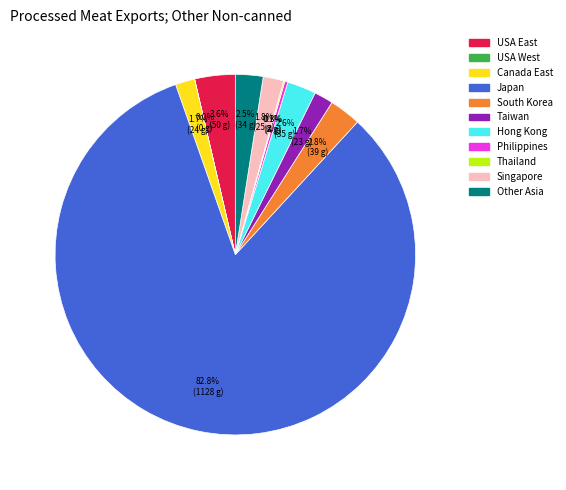

Between Hong Kong and Singapore, which is larger?

Hong Kong